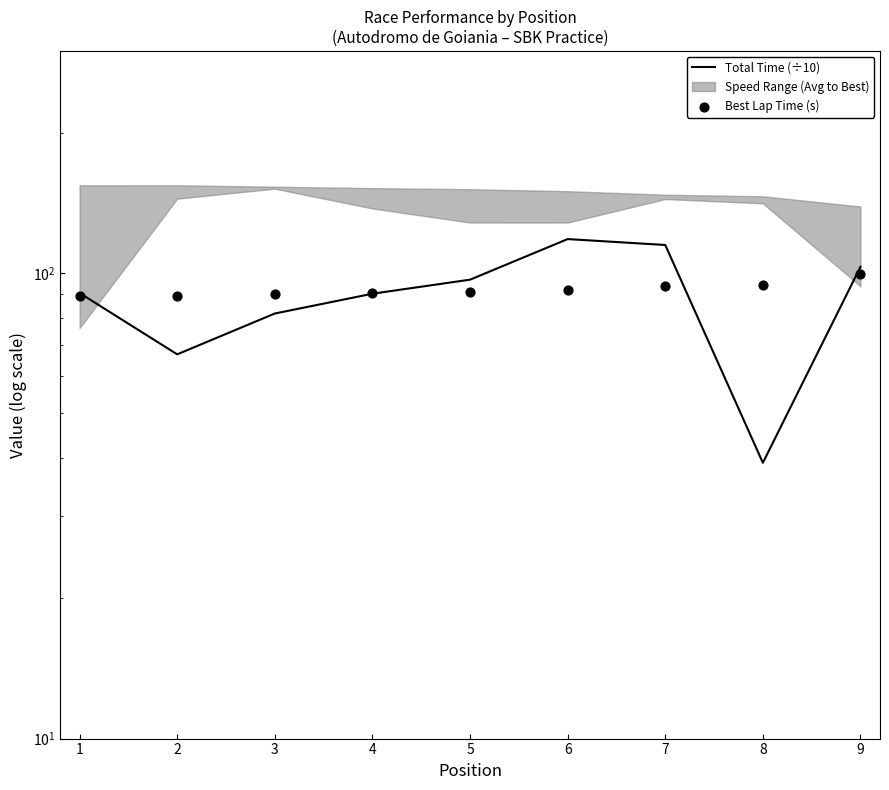

Is the value of Total Time (÷10) at 2 greater than the value of Best Lap Time (s) at 3?

No